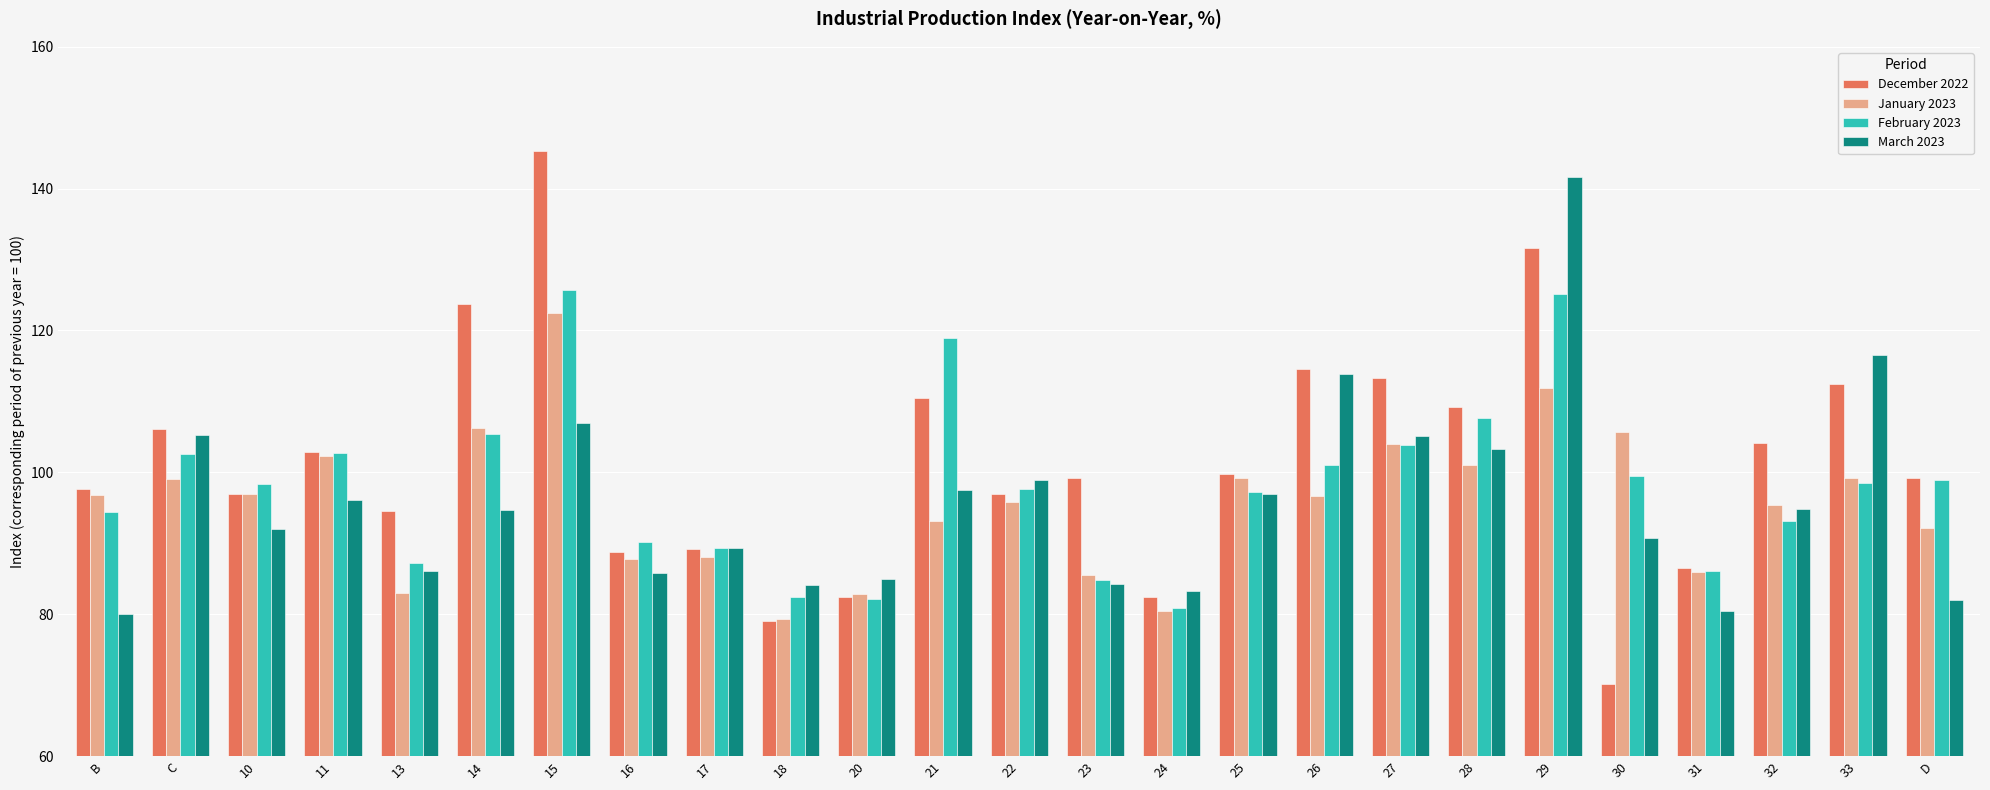

What is the difference between the maximum and second lowest values in the January 2023 series?

42.0